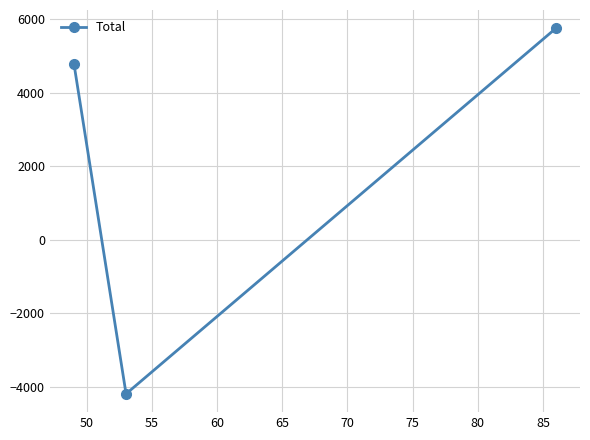

What is the smallest value displayed?

-4194